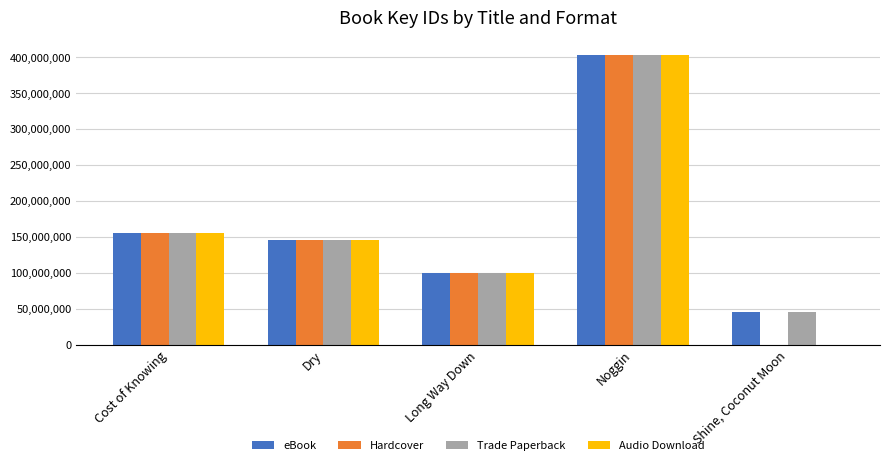

True or false: Hardcover has a value of 266518703 at Cost of Knowing.

False